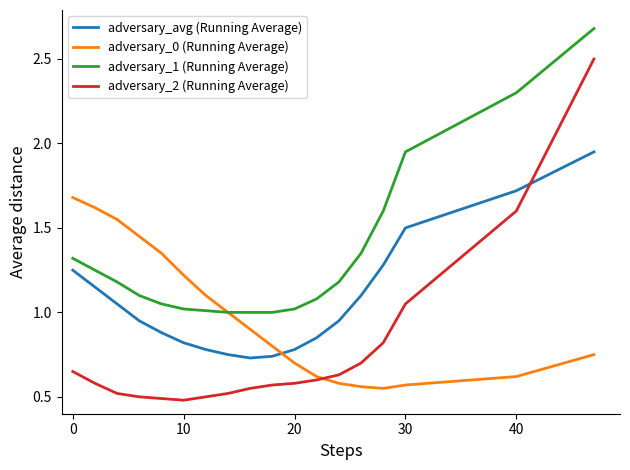

Which series has the largest total across all categories?

adversary_1 (Running Average)